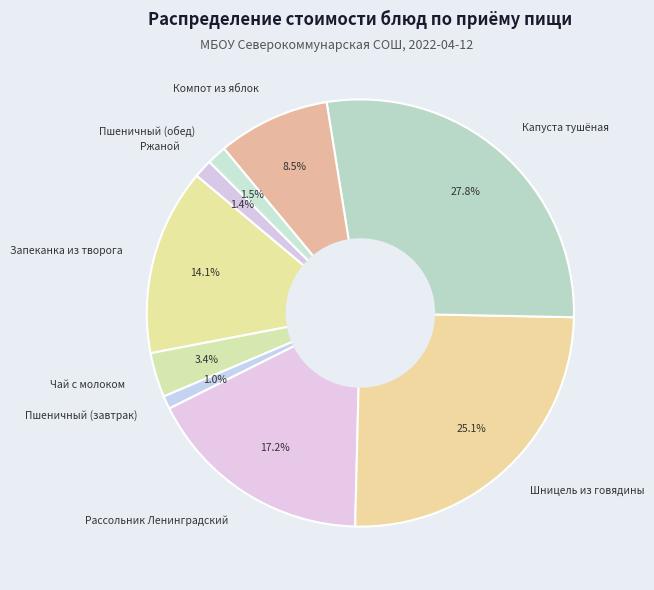

How many slices are in this pie chart?

9